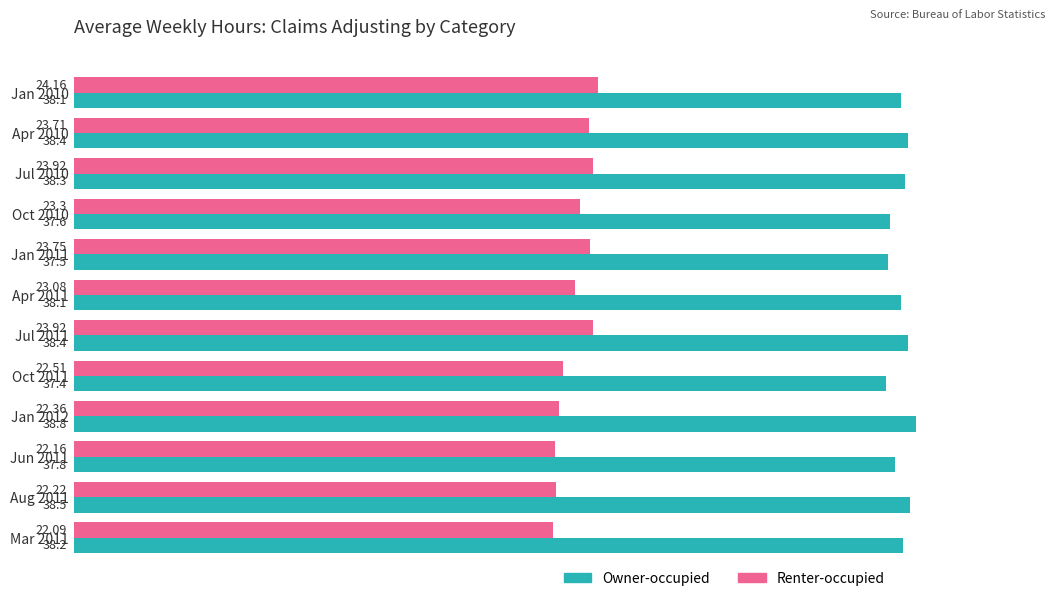

List the series in order of their overall mean, highest first.

Owner-occupied, Renter-occupied